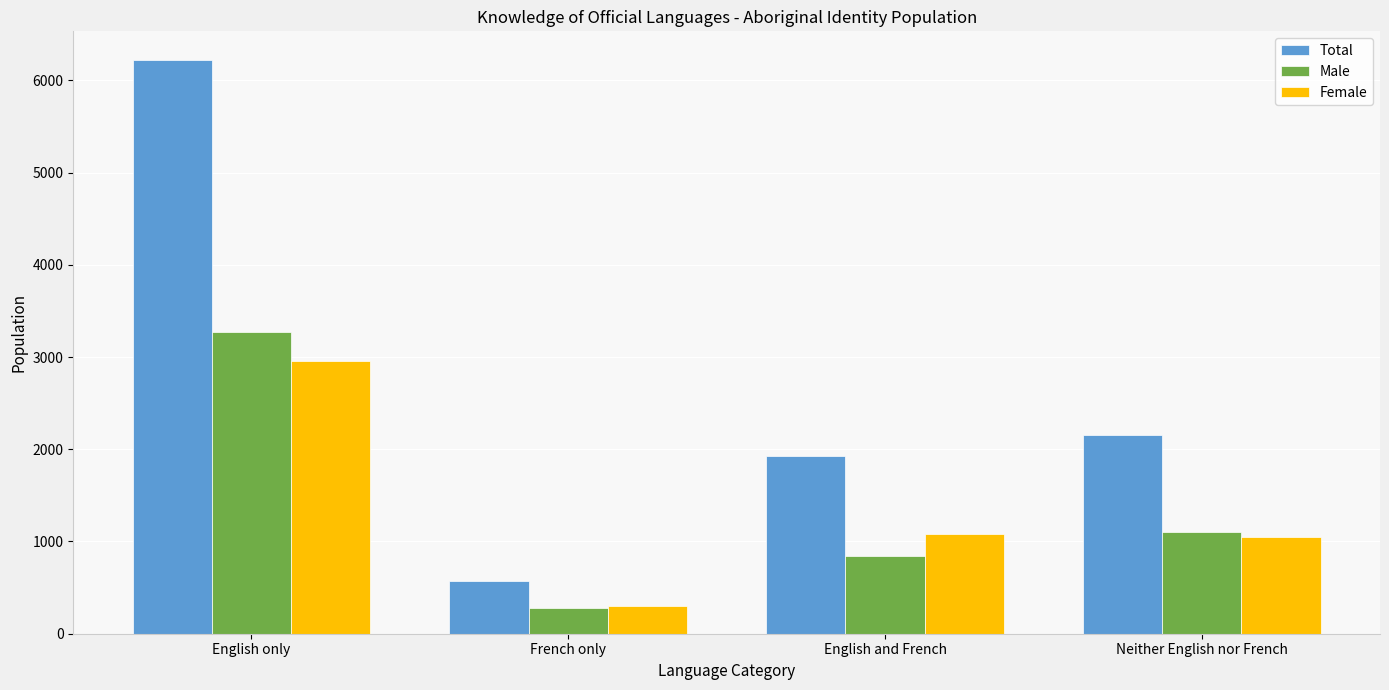

Which series has the largest total across all categories?

Total